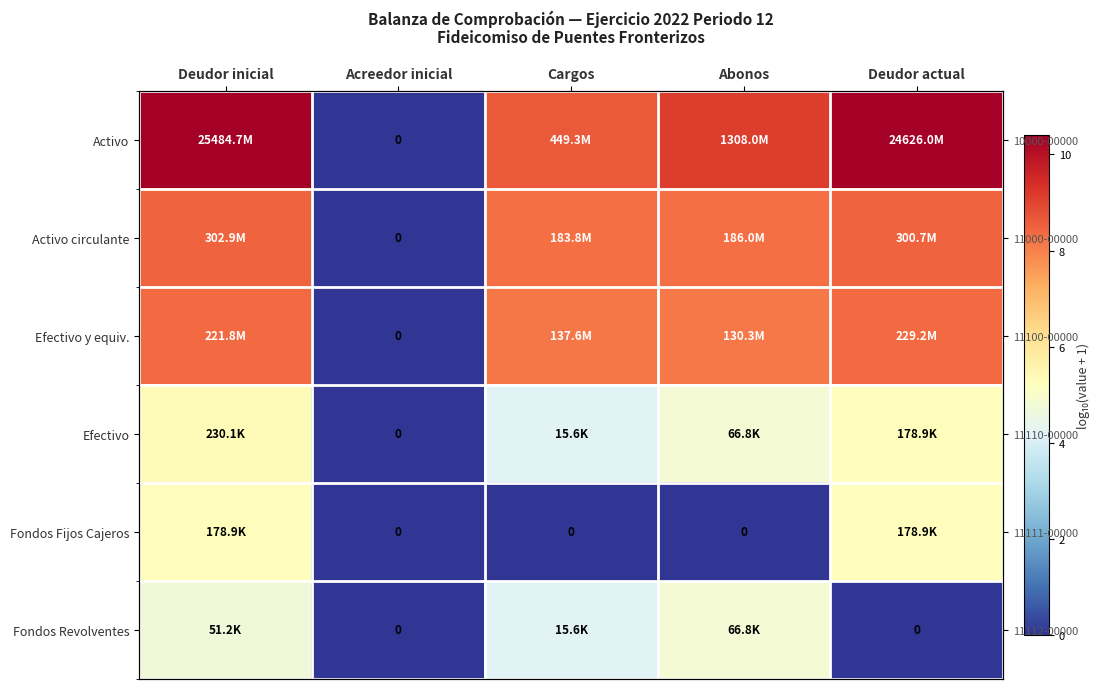

Where does the Activo circulante series first go above 8?

Deudor inicial